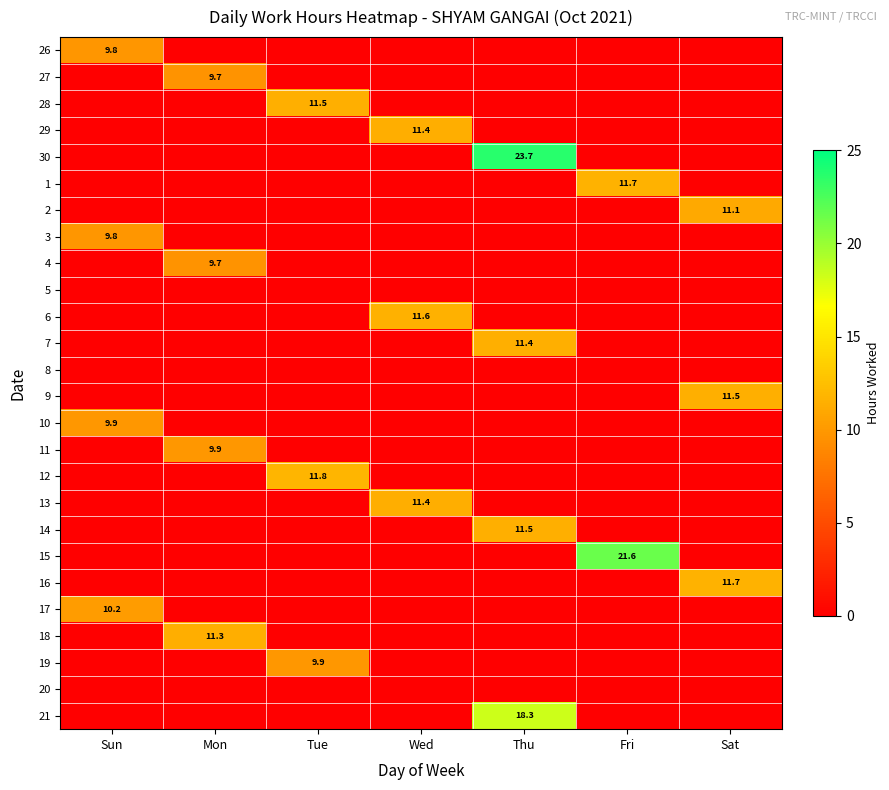

True or false: 4 has a value of 9.7 at Mon.

True